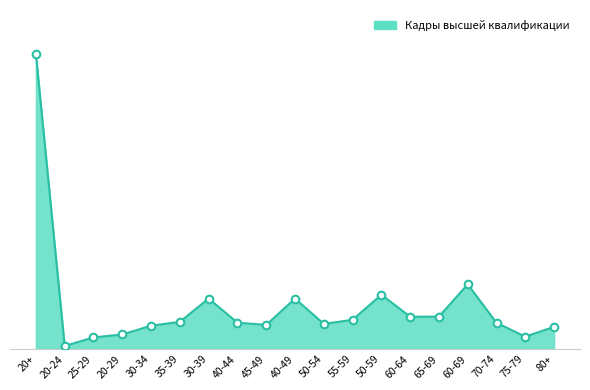

Does the chart have visible grid lines?

No